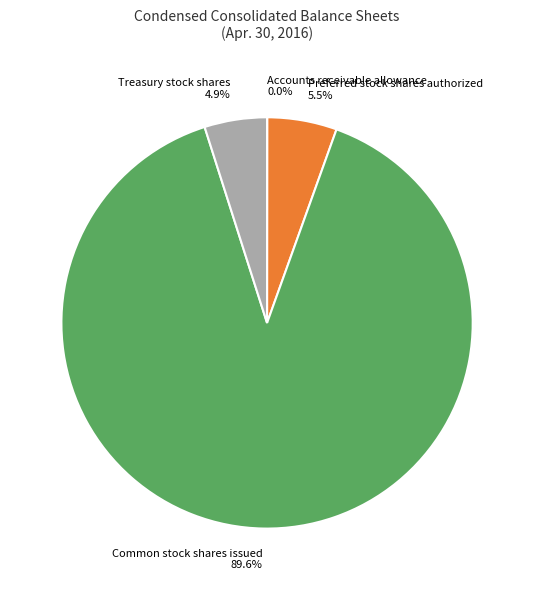

What is the largest slice in the pie chart?

Common stock shares issued